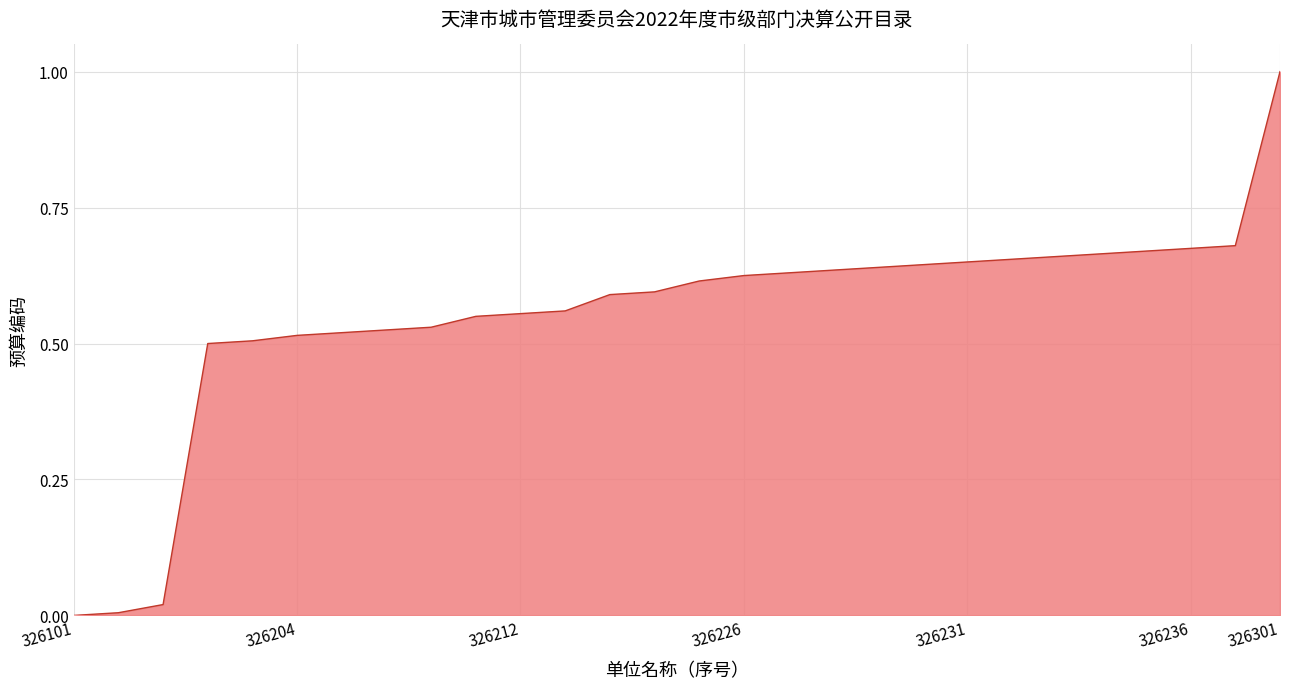

What is the greatest value displayed?

1.0